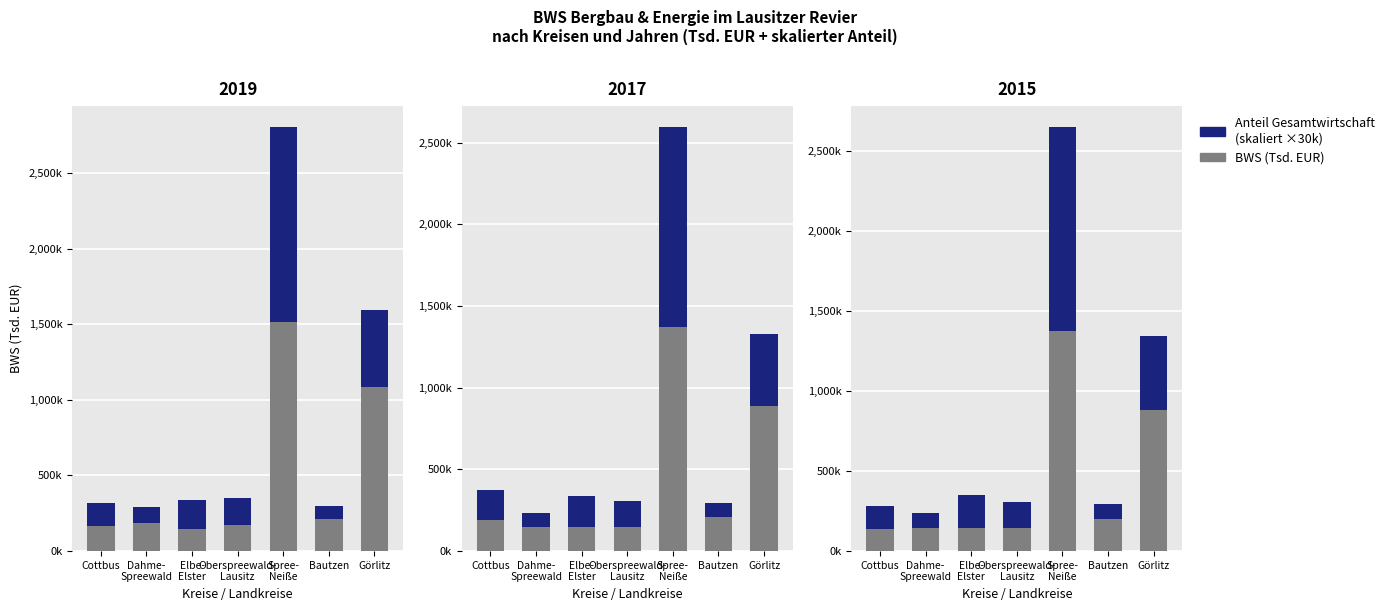

How many values in the Anteil Gesamtwirtschaft (skaliert) series are below 165450?

3